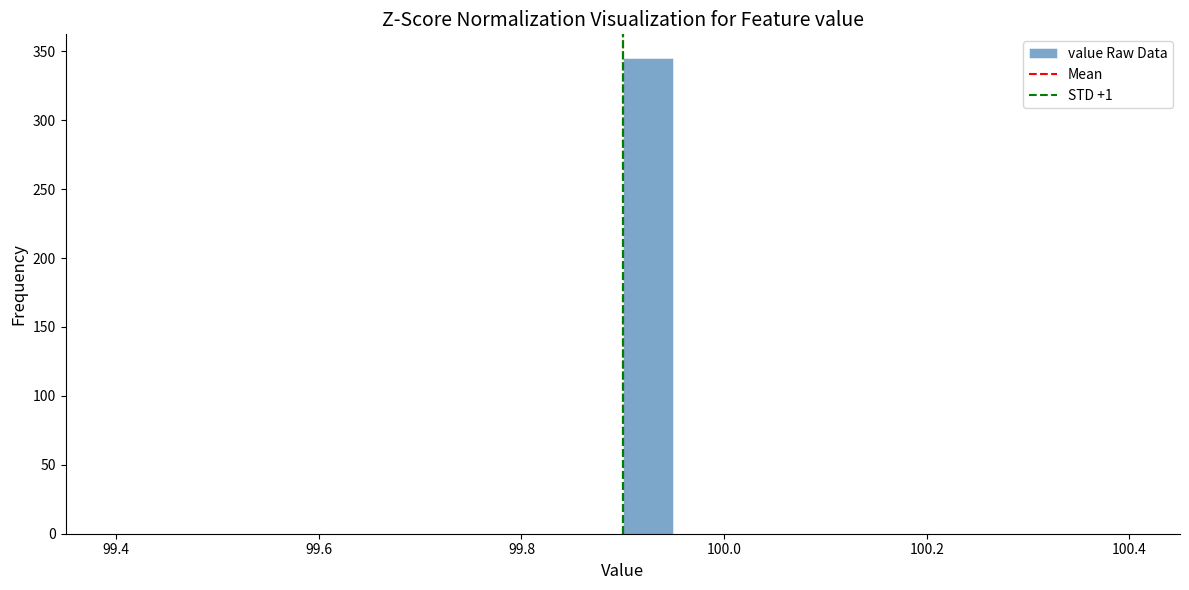

Around what value on the x-axis is the tallest bar? Give the approximate position of its centre, as read against the axis.

99.92